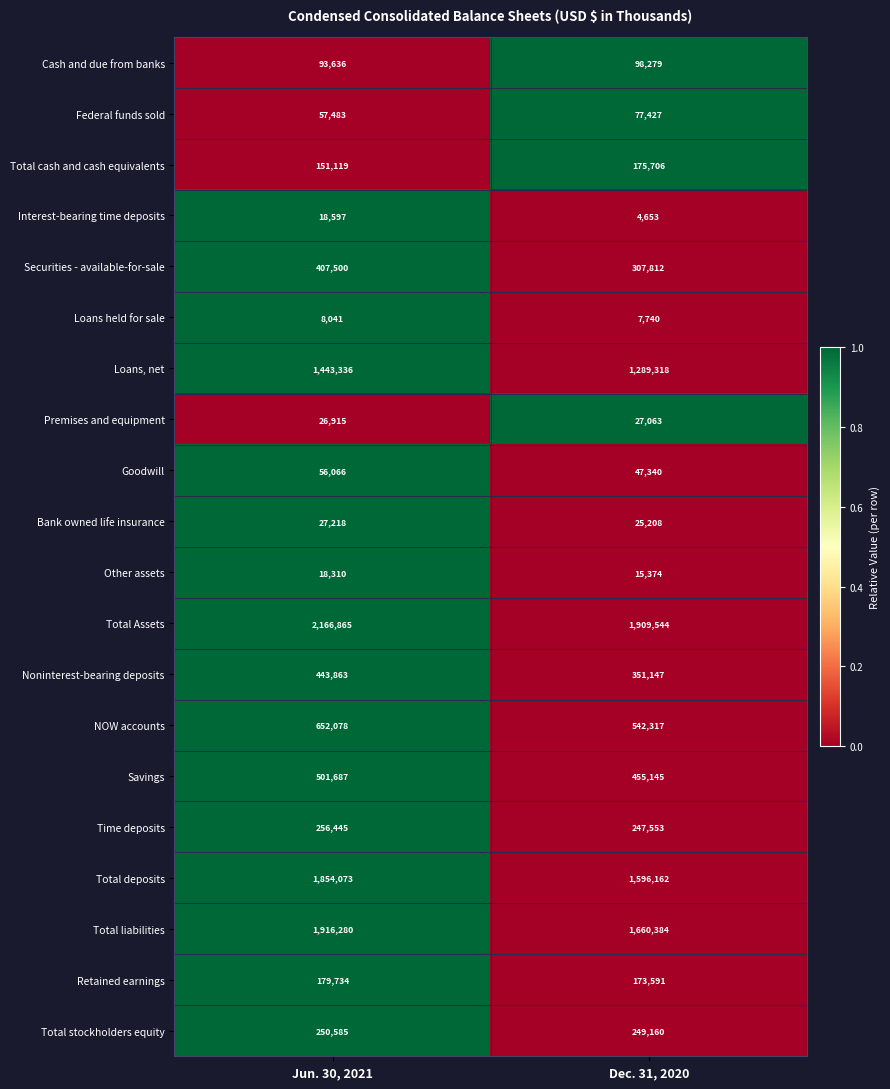

What is the maximum value for Securities - available-for-sale?

407500